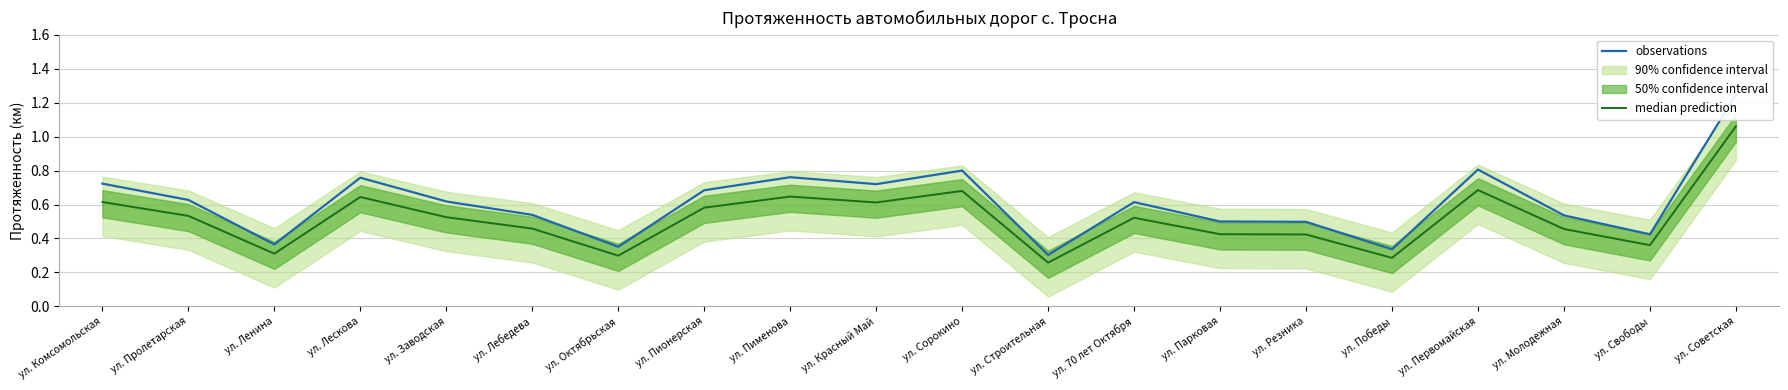

What is the difference between the median prediction values at ул. Свободы and ул. Комсомольская?

0.3